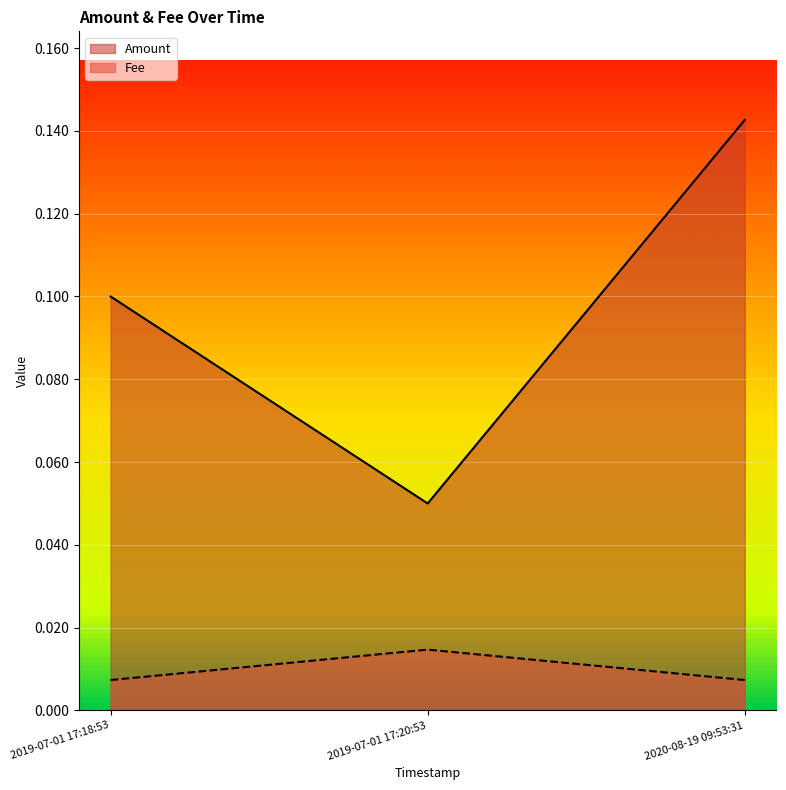

At how many categories does at least one series exceed 0?

3